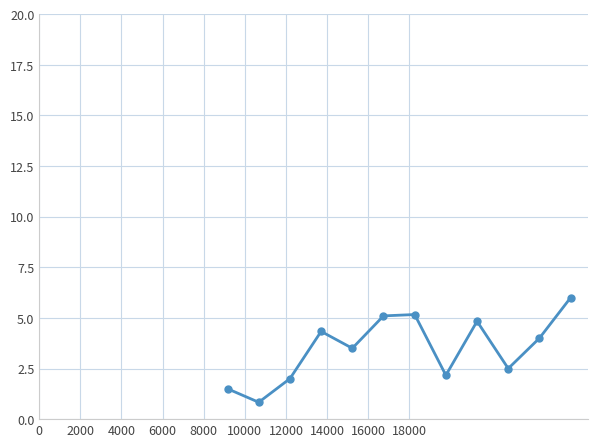

What is the difference between the maximum and minimum values?

5.2